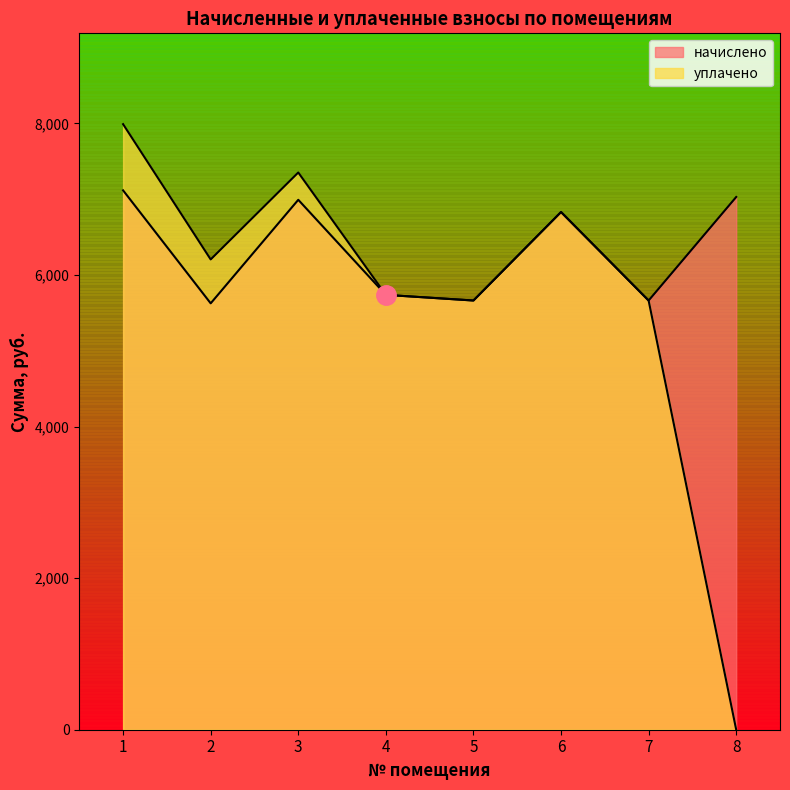

At which category is the sum across all series the highest?

1